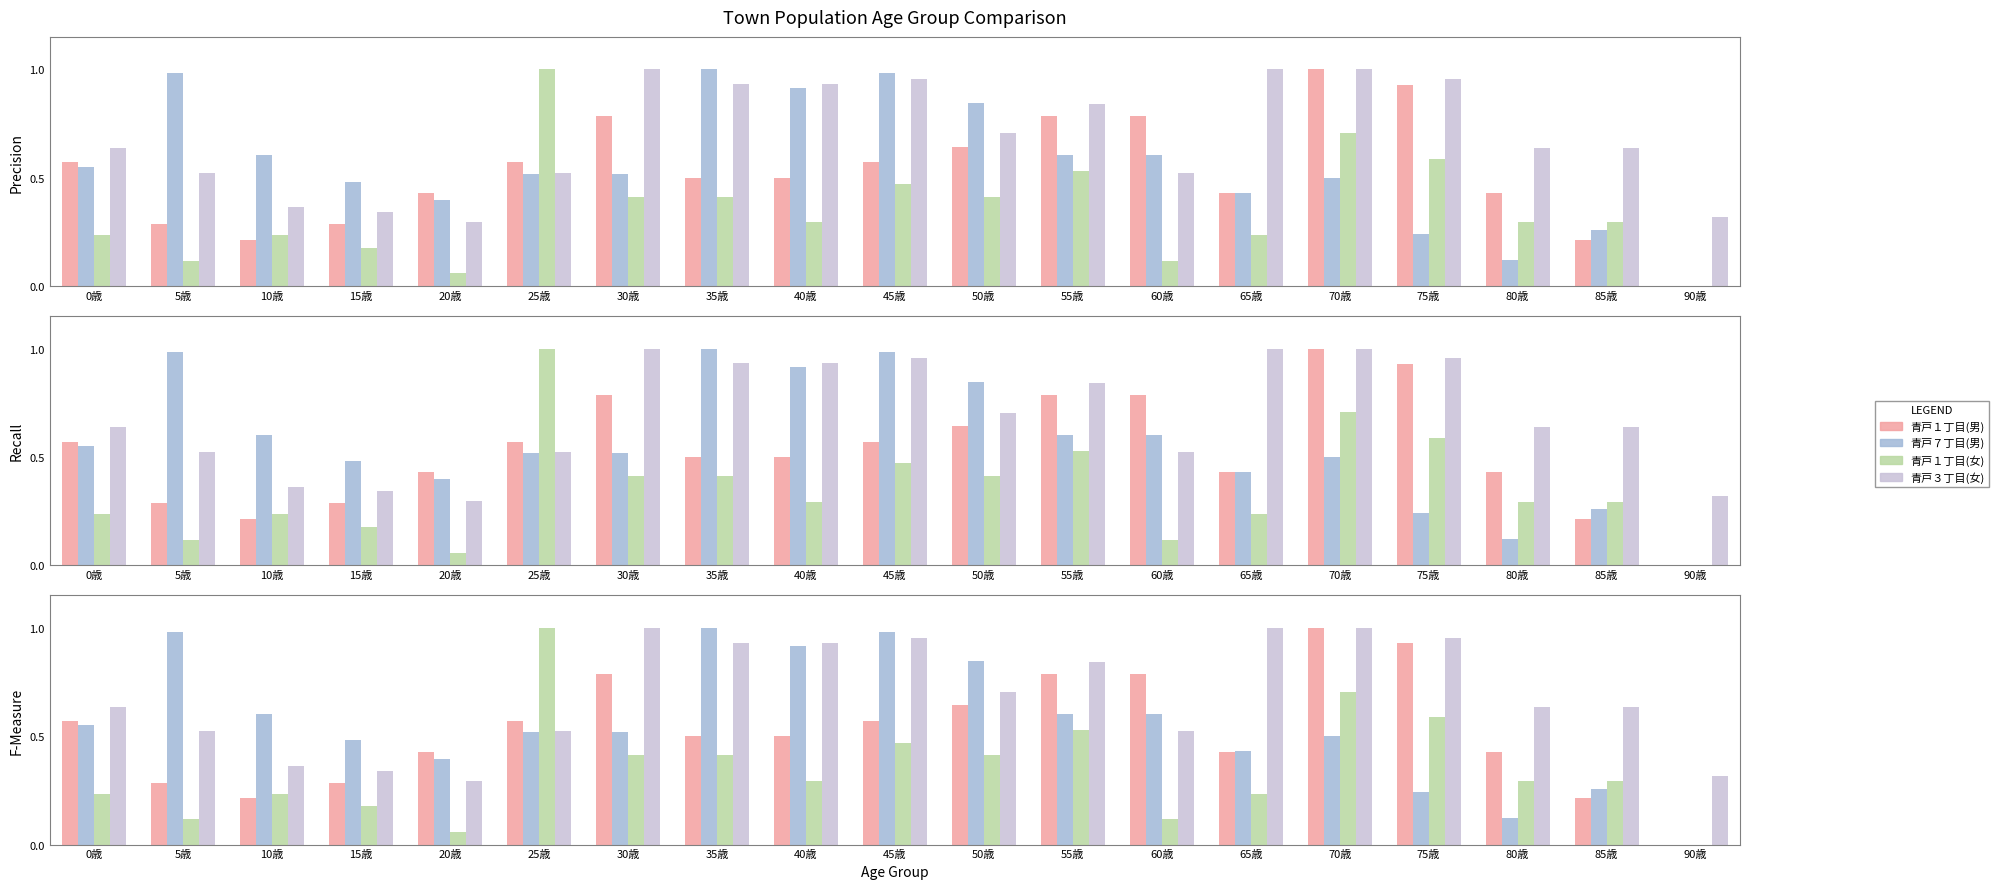

Is it true that 青戸１丁目(女) equals 0.4 at 30歳?

True